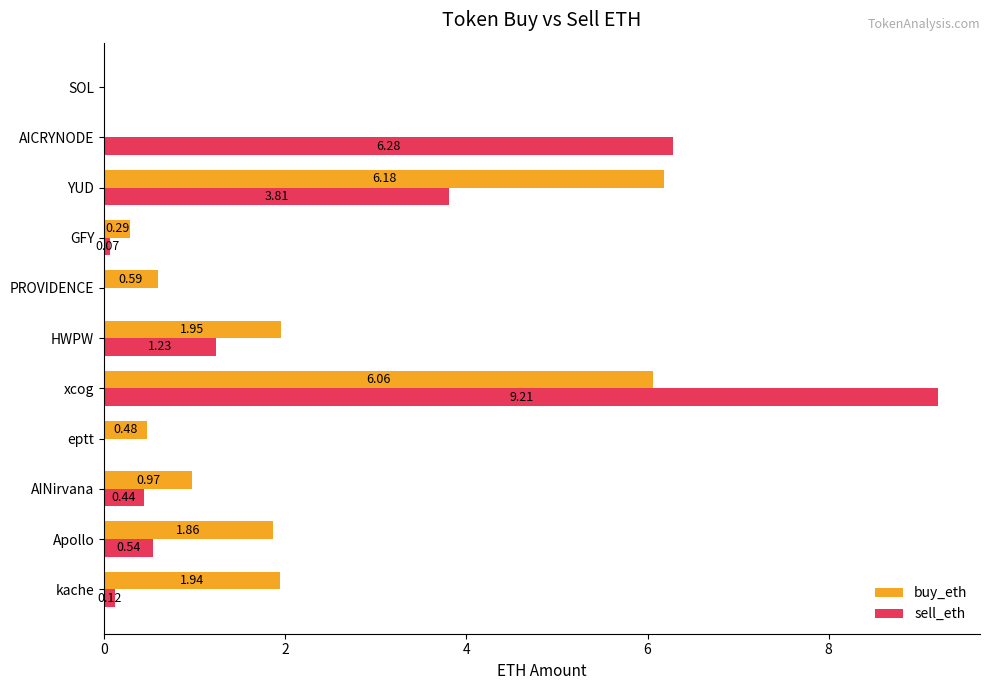

What are all the series names shown in the legend?

buy_eth, sell_eth